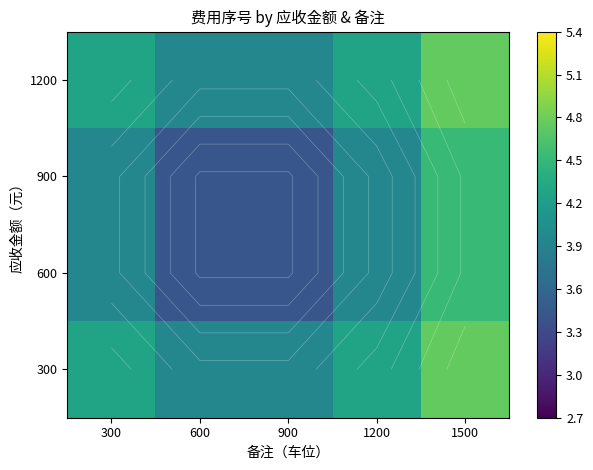

Which has a higher value, 300 or 1500?

1500